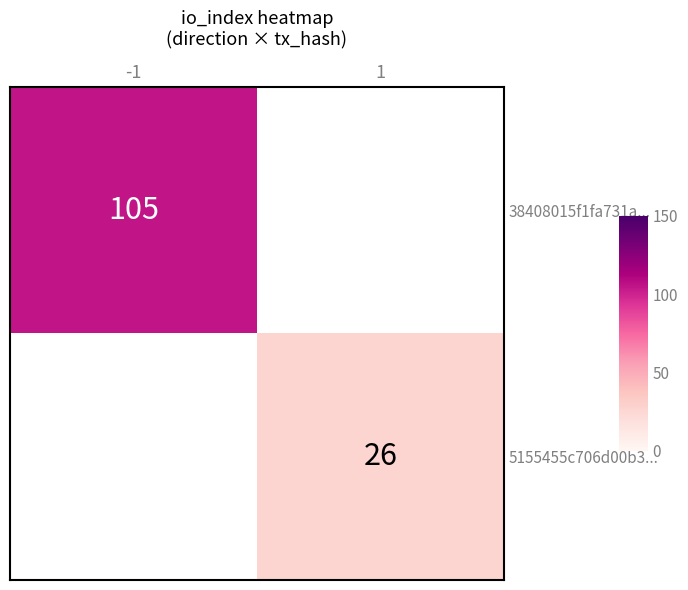

Is it true that 38408015f1fa731a... equals 54 at -1?

False